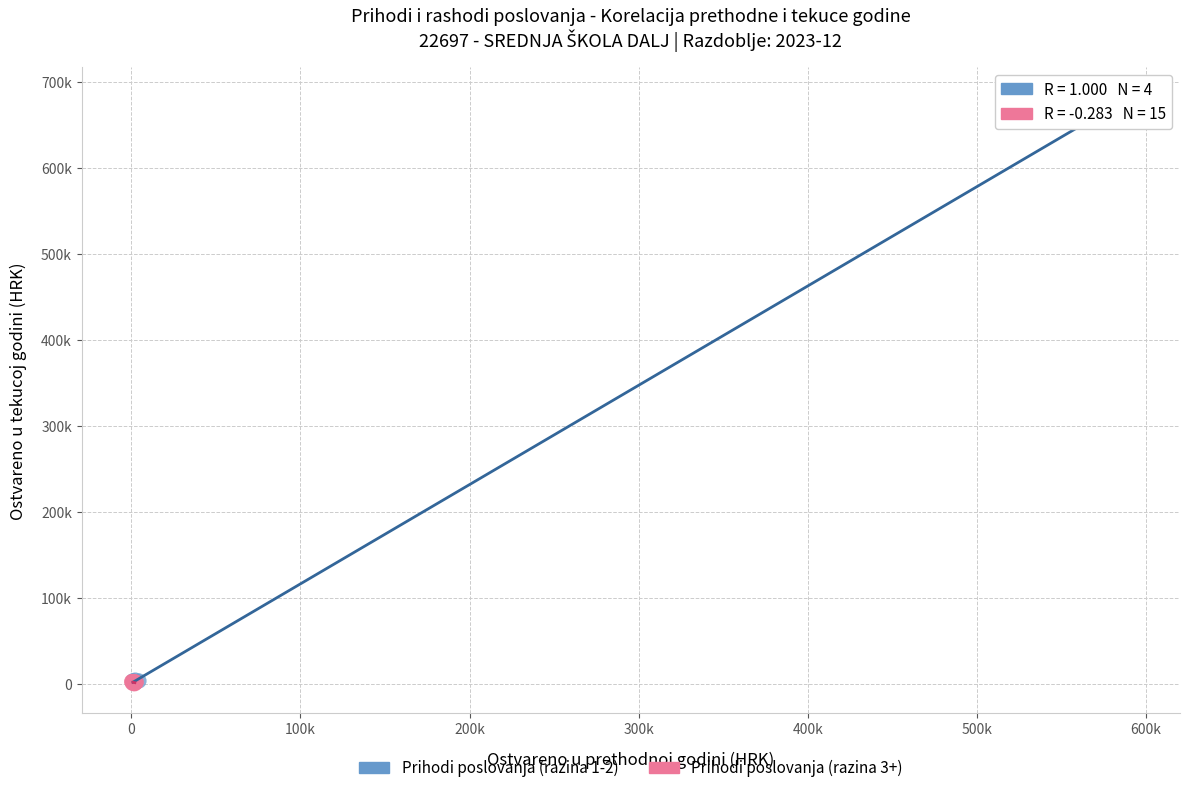

What are all the series names shown in the legend?

Prihodi poslovanja (razina 1-2), Prihodi poslovanja (razina 3+)